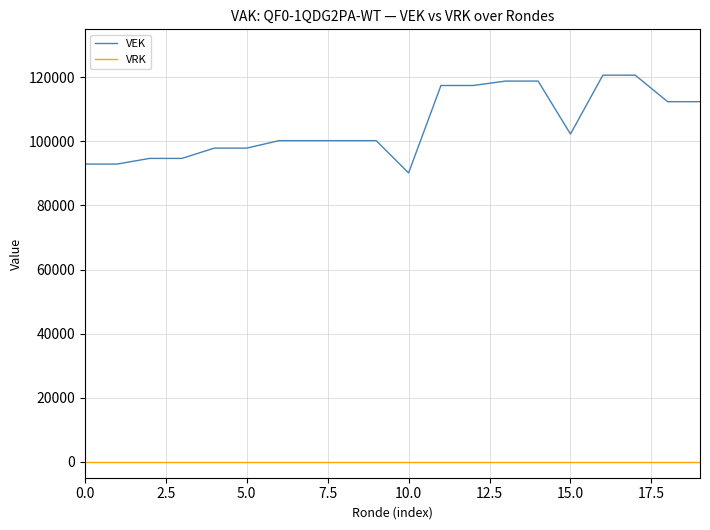

Rank the series by their average value, from highest to lowest.

VEK, VRK